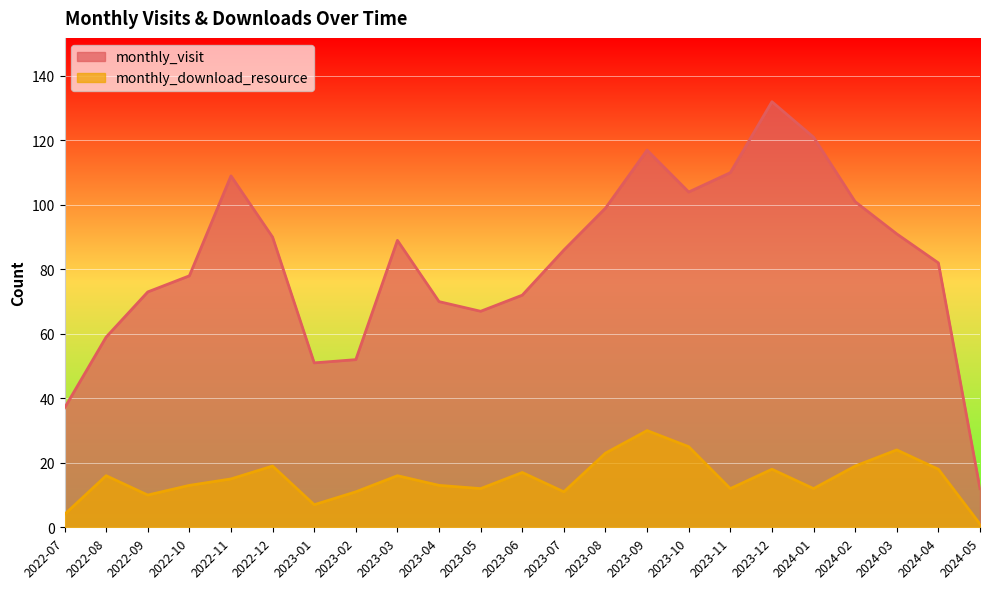

Rank the series by their maximum value, from lowest to highest.

monthly_download_resource, monthly_visit